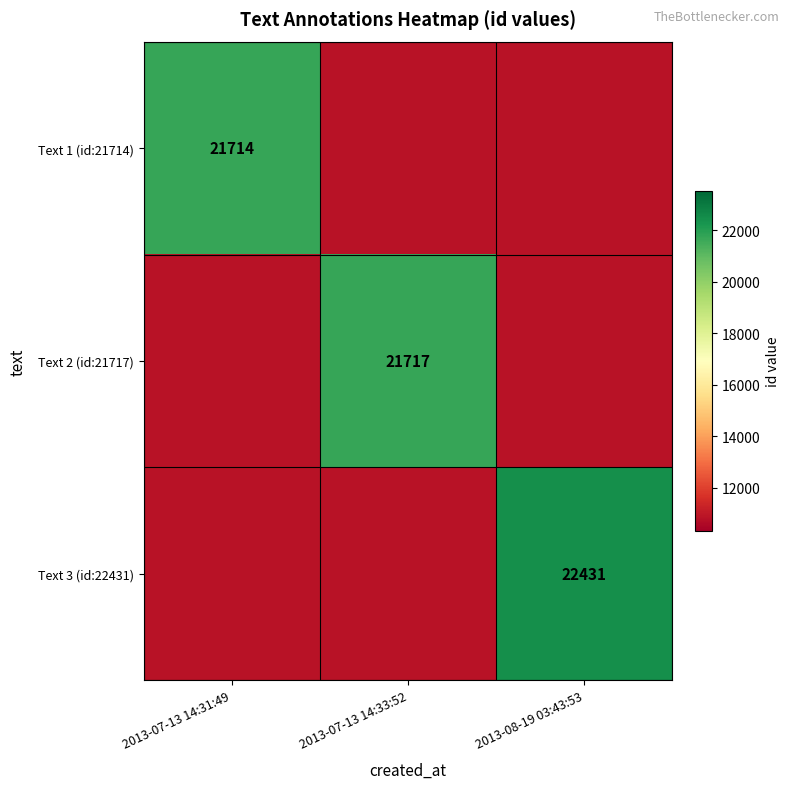

Which label corresponds to the largest value in the chart?

2013-08-19 03:43:53